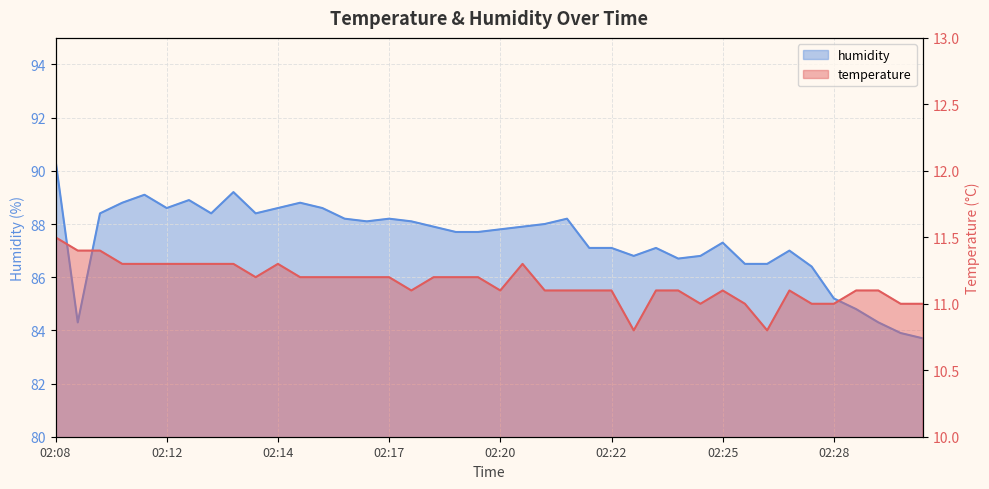

True or false: humidity and temperature cross at least once.

False